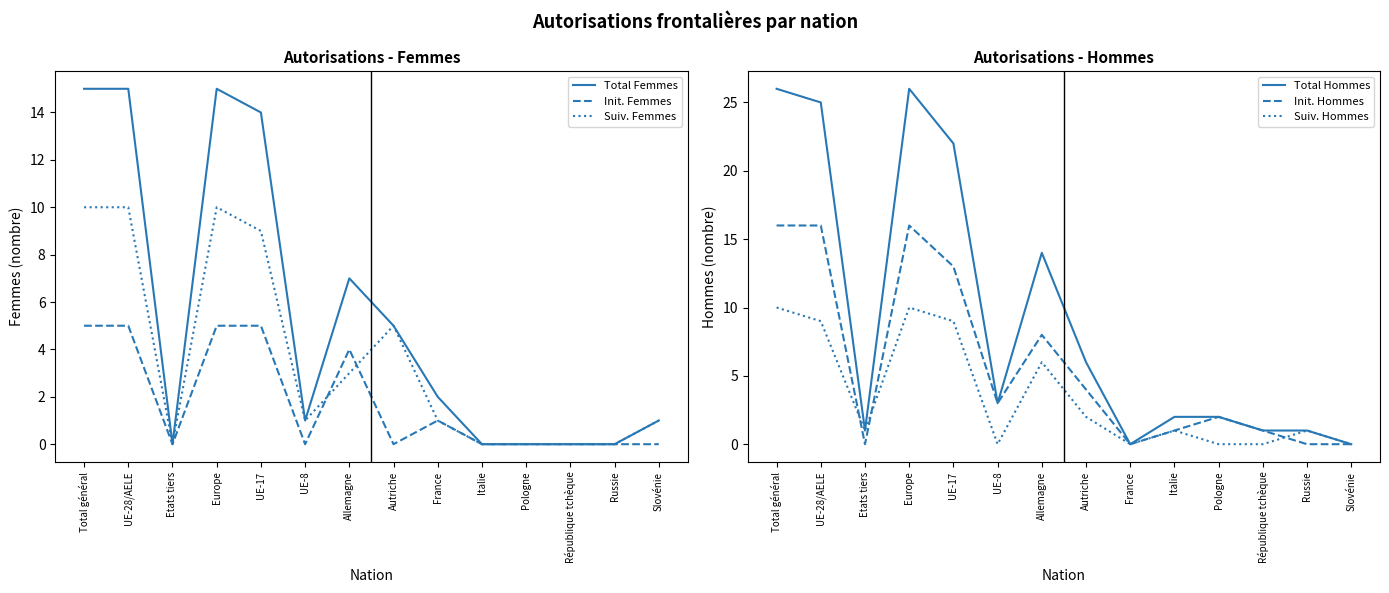

How many positive values does the Total Hommes series have?

12